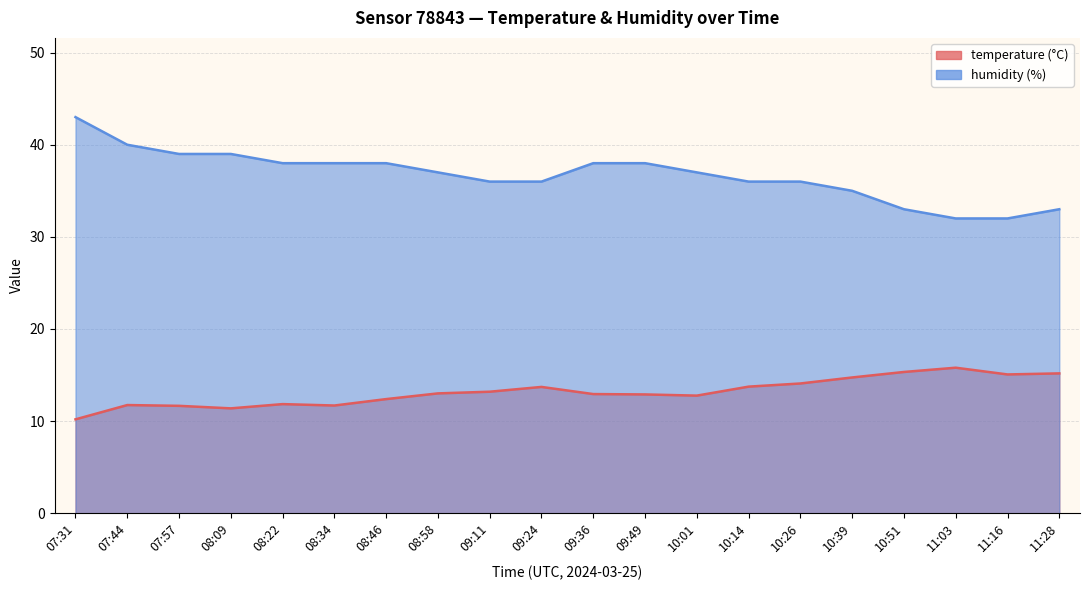

Which category has the lowest value in the humidity series?

11:03